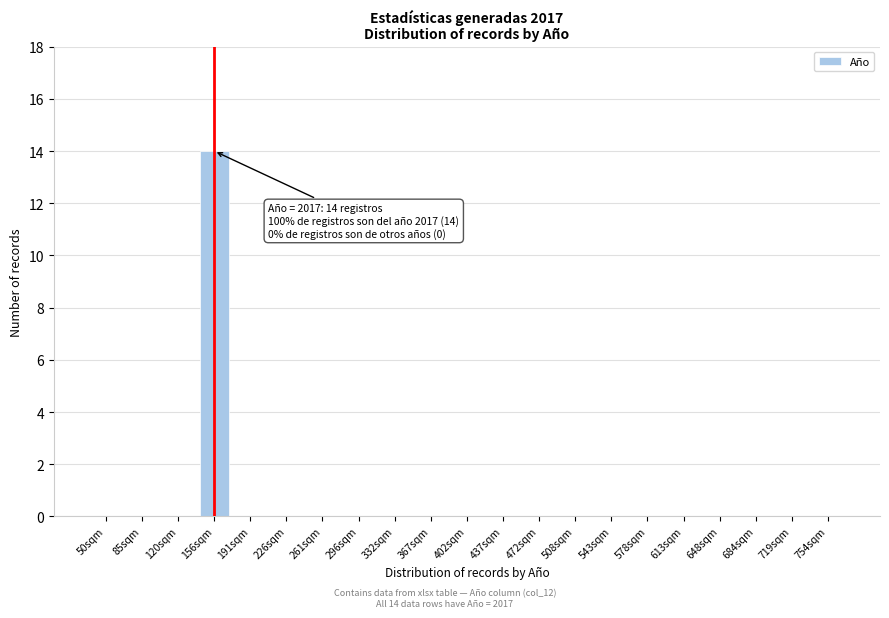

Reading left to right, what are all the values shown in this chart?

50sqm=0	85sqm=0	120sqm=0	156sqm=14	191sqm=0	226sqm=0	261sqm=0	296sqm=0	332sqm=0	367sqm=0	402sqm=0	437sqm=0	472sqm=0	508sqm=0	543sqm=0	578sqm=0	613sqm=0	648sqm=0	684sqm=0	719sqm=0	754sqm=0